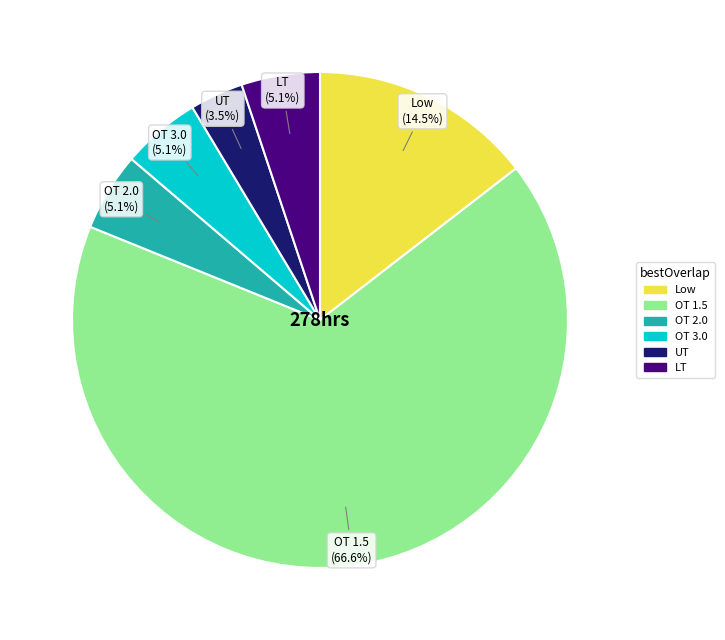

Is there a majority slice in this chart?

Yes